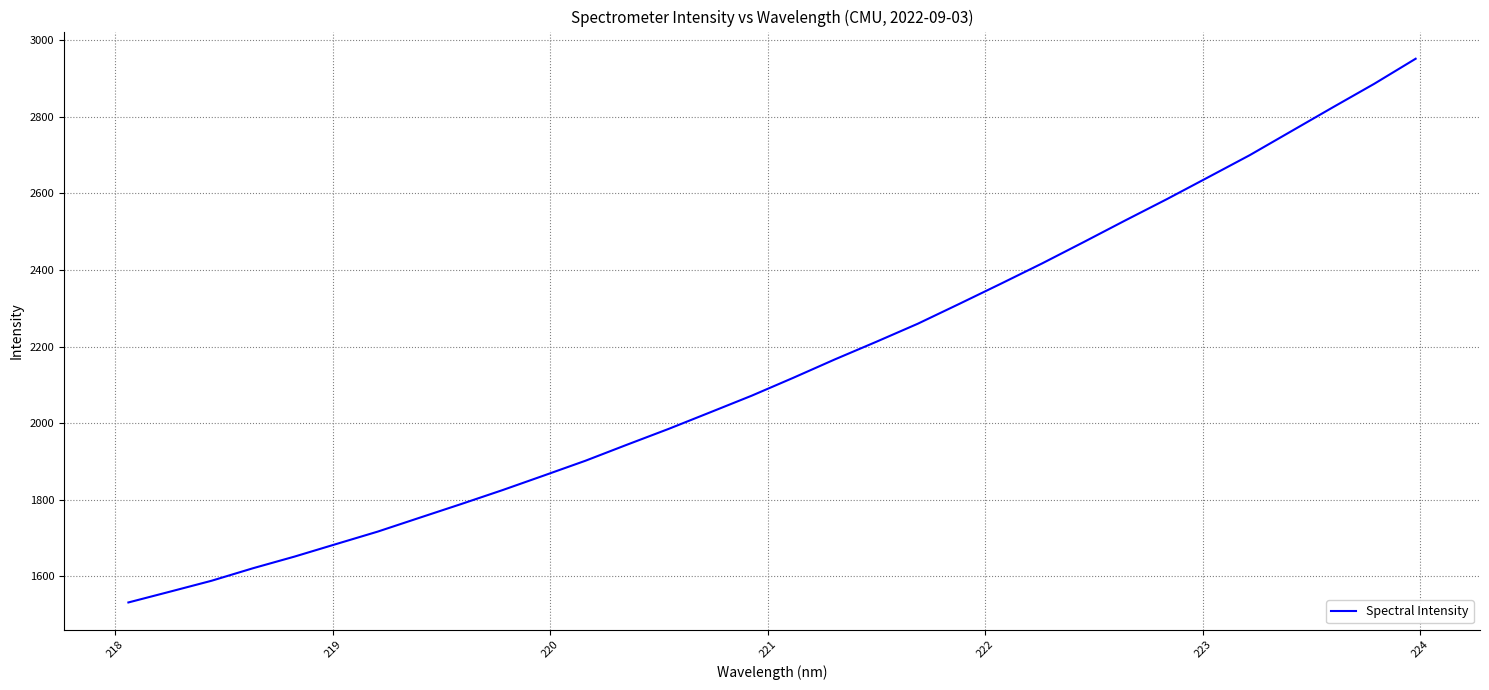

What is the greatest value displayed?

2952.1